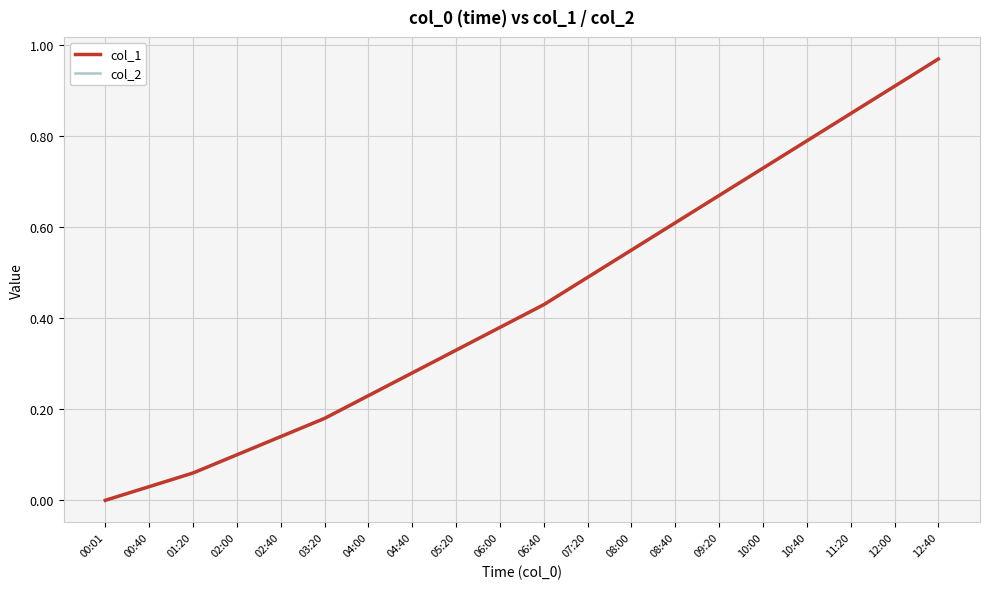

True or false: col_2 has more than 2 points higher than both neighbors.

False